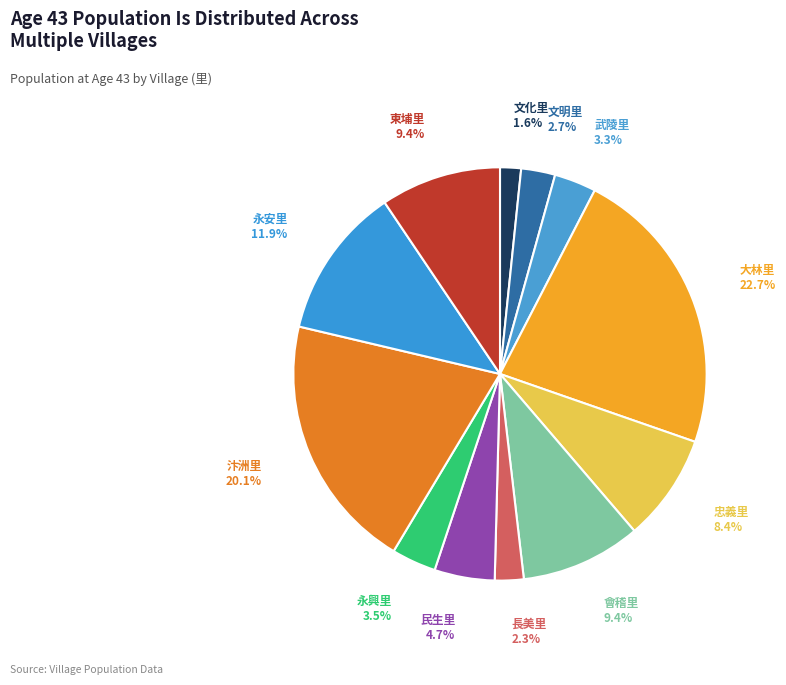

Which category has the smallest portion of the pie?

文化里